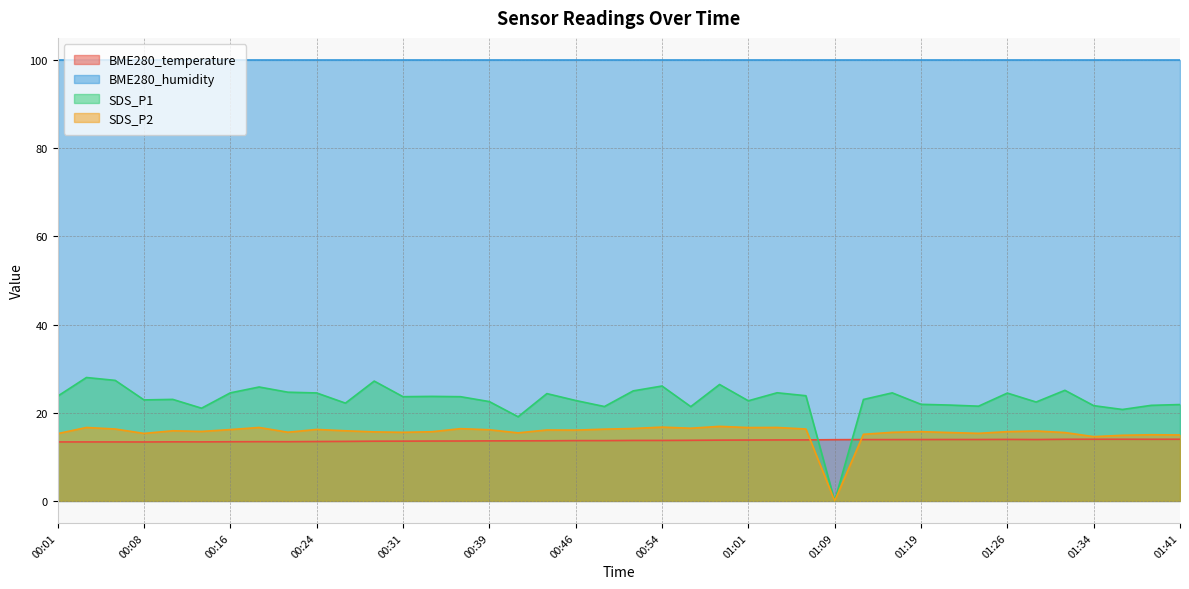

Which series has the largest range (max minus min)?

SDS_P1